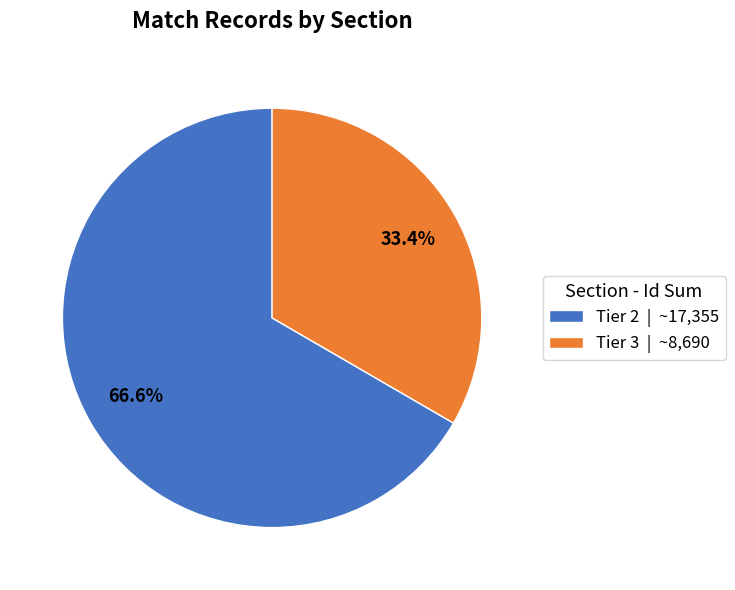

What is the largest slice in the pie chart?

Tier 2 | ~17,355